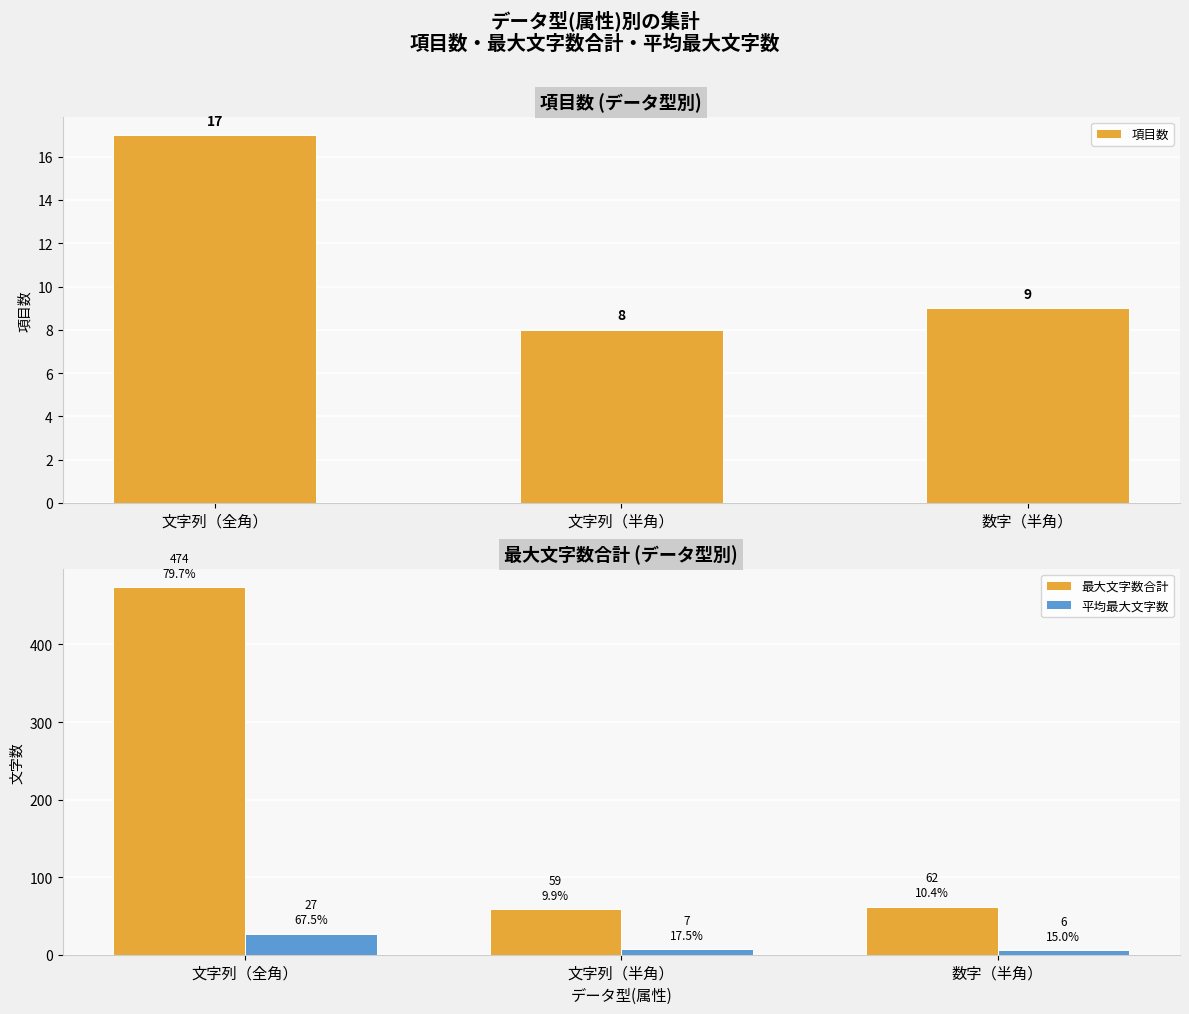

What is the minimum value for 最大文字数合計?

59